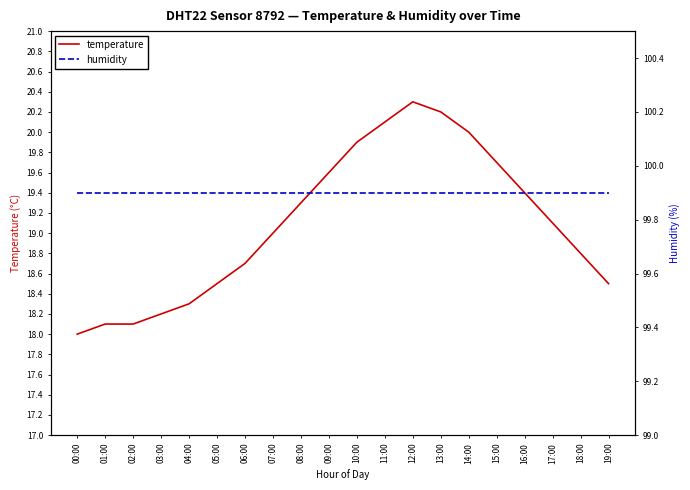

At which label is temperature closest to 19?

07:00